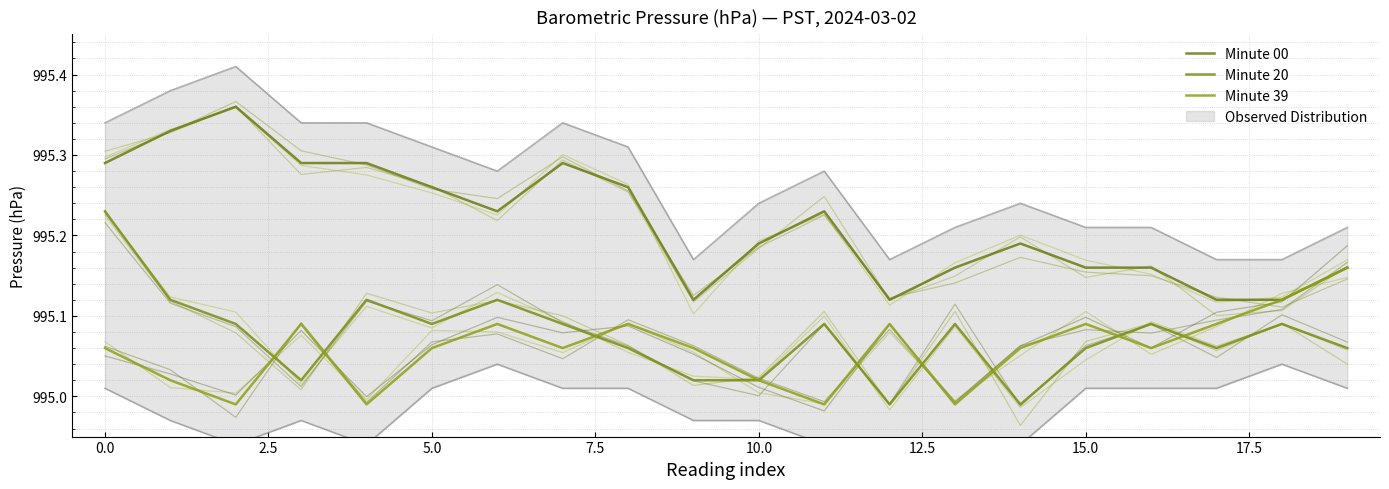

The Minute 39 series shows 251.8 at 13. True or false?

False